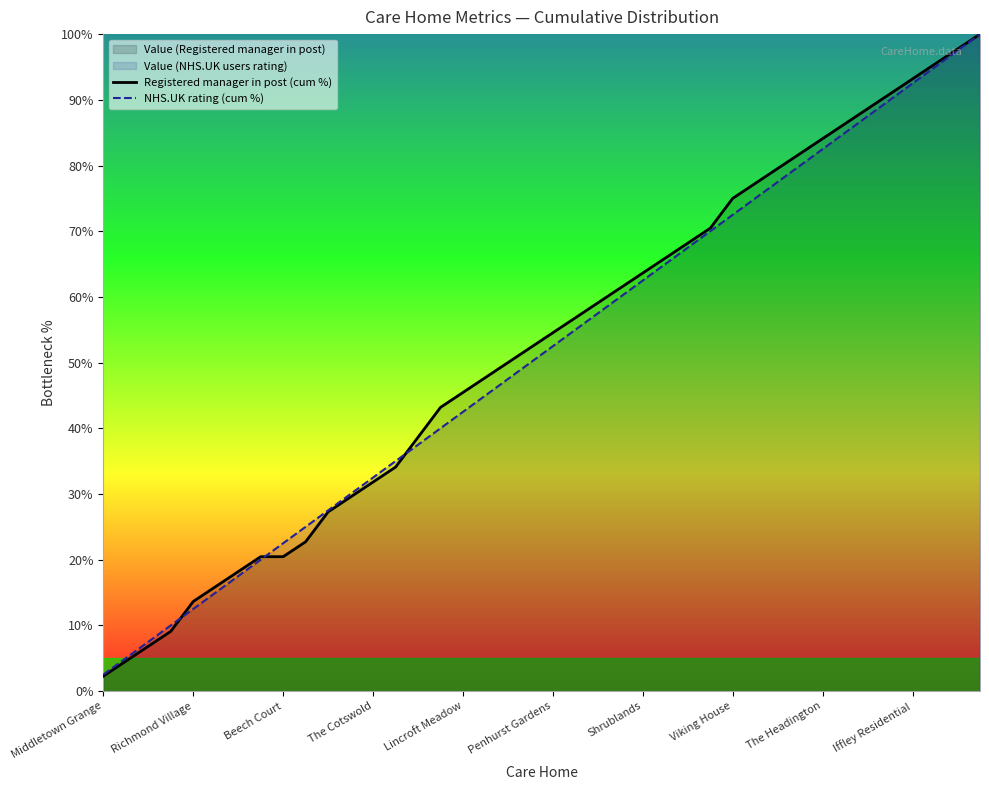

At 38, list the series in order from largest to smallest.

Registered manager in post (cum %), NHS.UK rating (cum %)